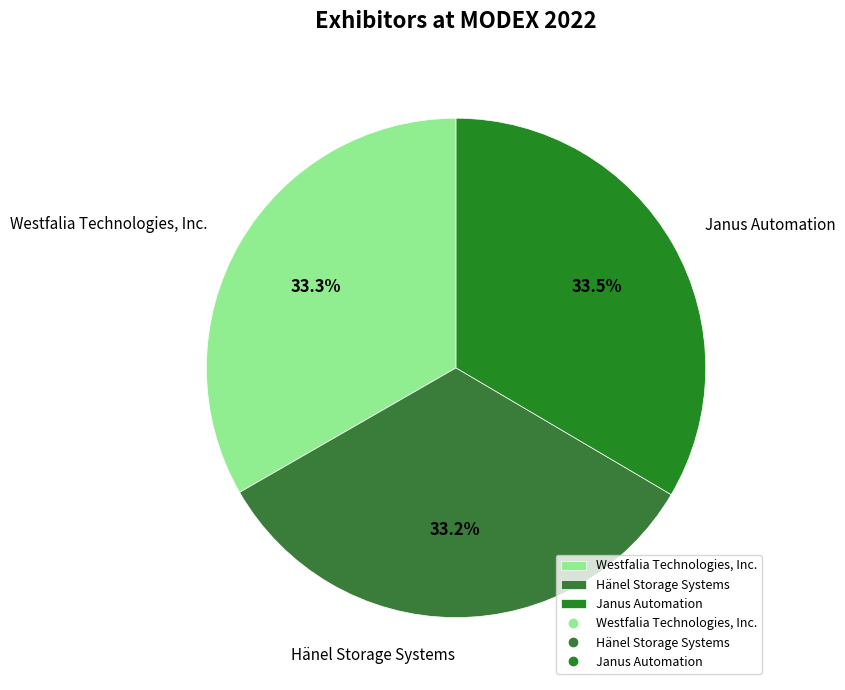

Combined, what portion of the pie is Hänel Storage Systems and Janus Automation?

66.7%